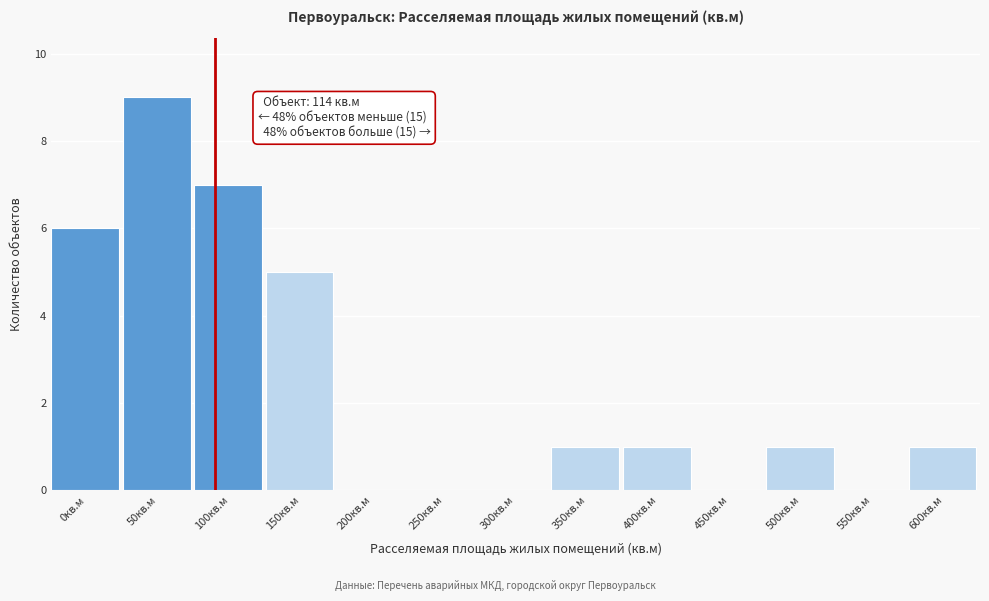

Reading right to left, what are all the values shown in this chart?

600кв.м=1	550кв.м=0	500кв.м=1	450кв.м=0	400кв.м=1	350кв.м=1	300кв.м=0	250кв.м=0	200кв.м=0	150кв.м=5	100кв.м=7	50кв.м=9	0кв.м=6